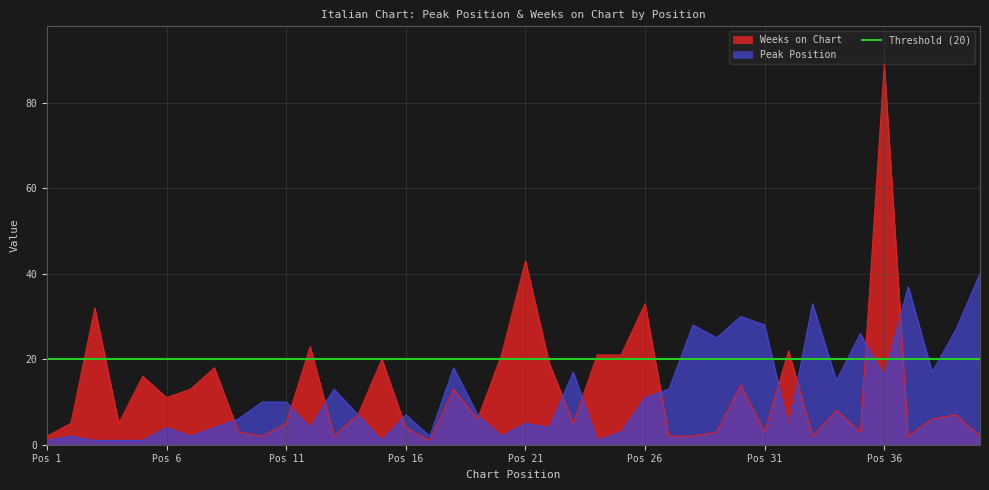

Which series has the largest total across all categories?

Weeks on Chart